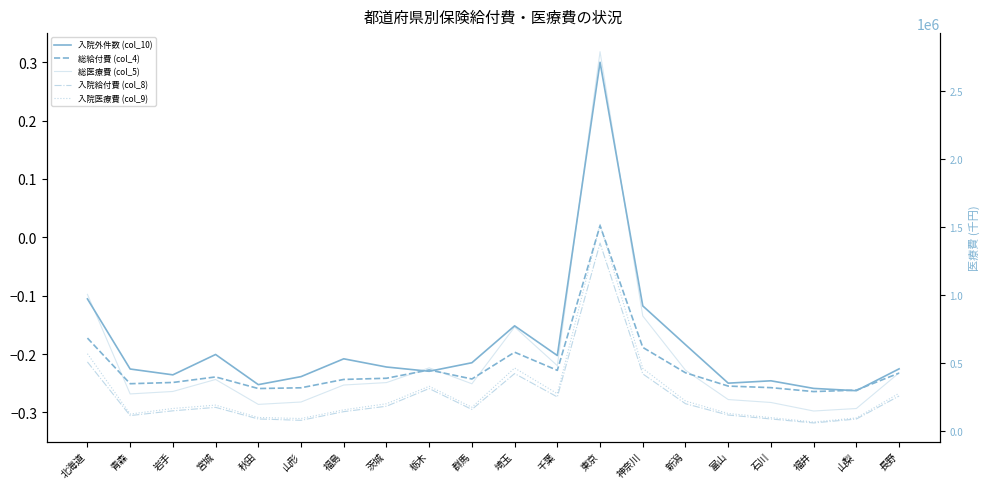

What is the sum of the 入院給付費 (col_8) values at 神奈川 and 千葉?

672337.8